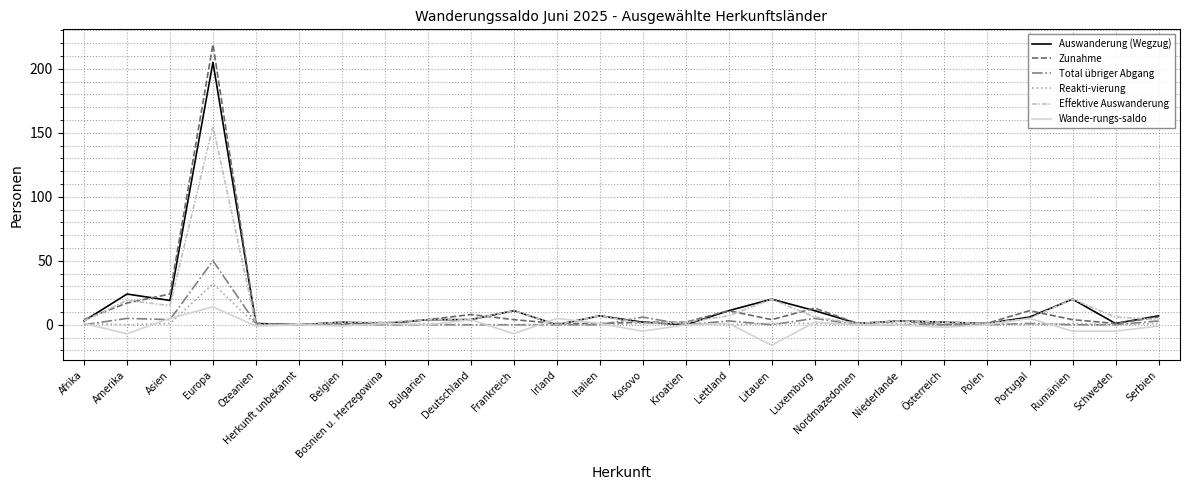

What is the difference between the Effektive Auswanderung values at Lettland and Serbien?

3